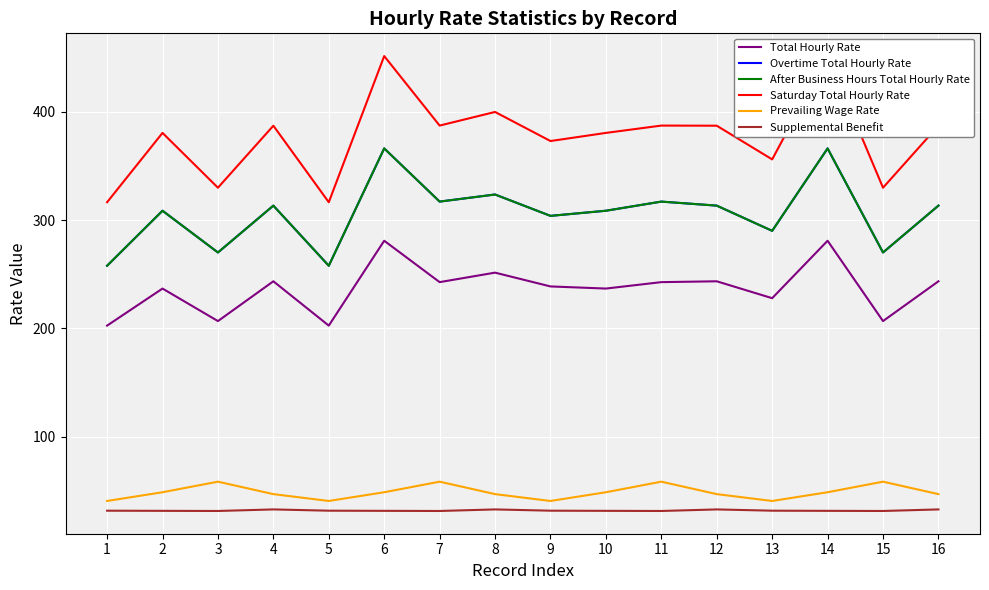

True or false: Supplemental Benefit and Saturday Total Hourly Rate cross at least once.

False